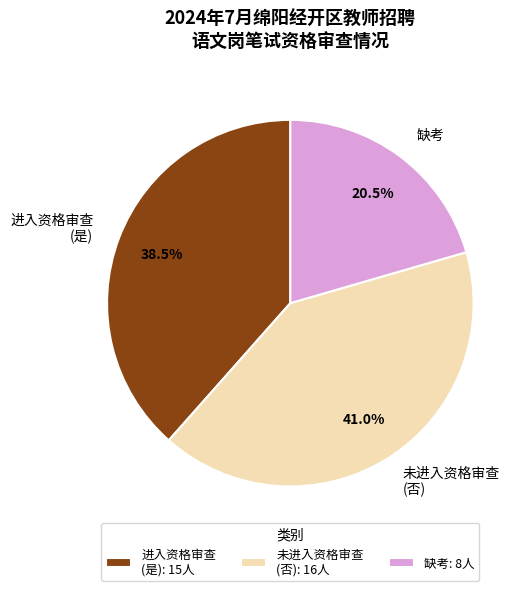

Which has a higher value, 未进入资格审查 (否) or 进入资格审查 (是)?

未进入资格审查 (否)